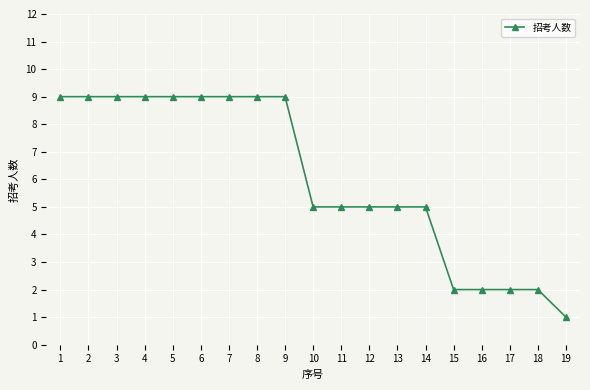

Between 15 and 1, which is larger?

1